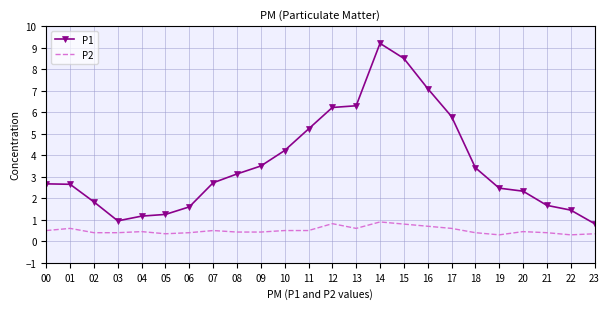

At which label does P1 first exceed 2?

00